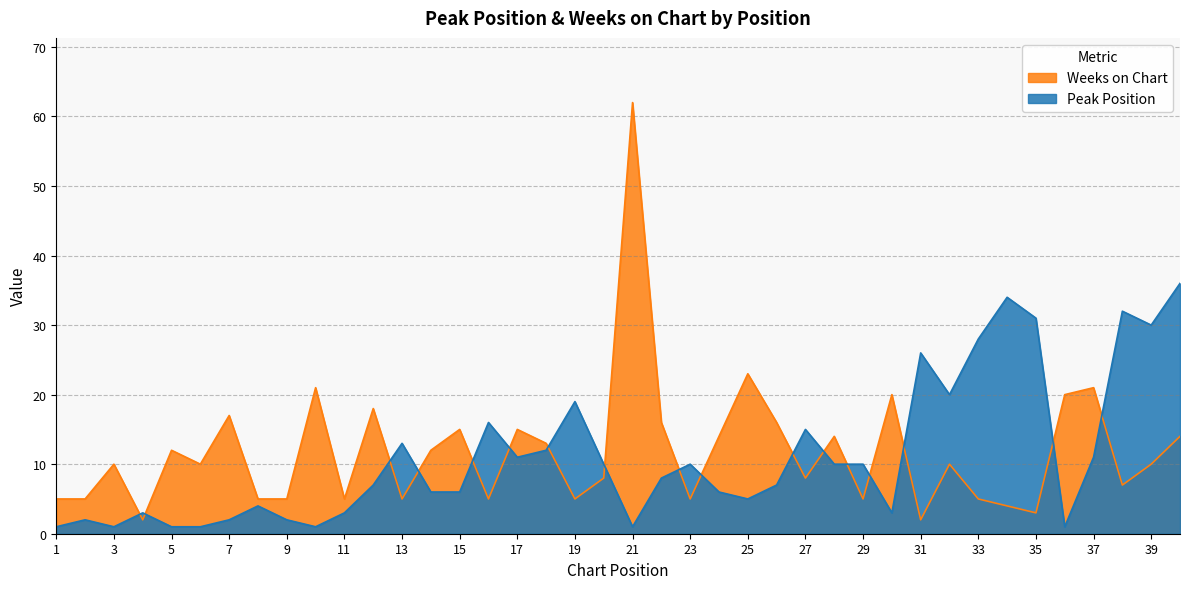

True or false: Weeks on Chart has a value of 19 at 5.

False